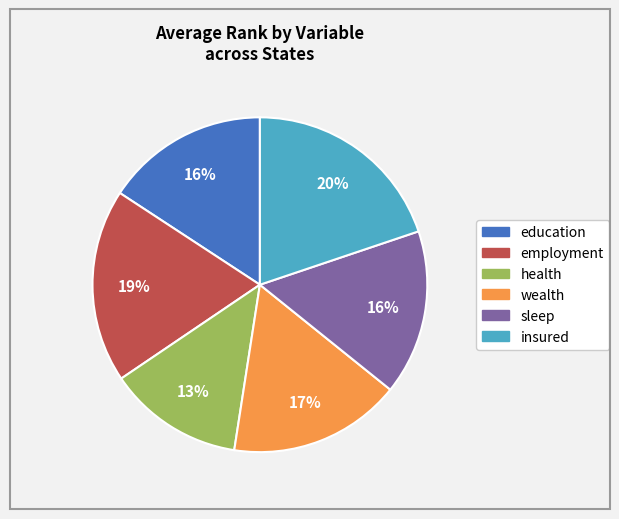

Is the sum of insured and health greater than half?

No